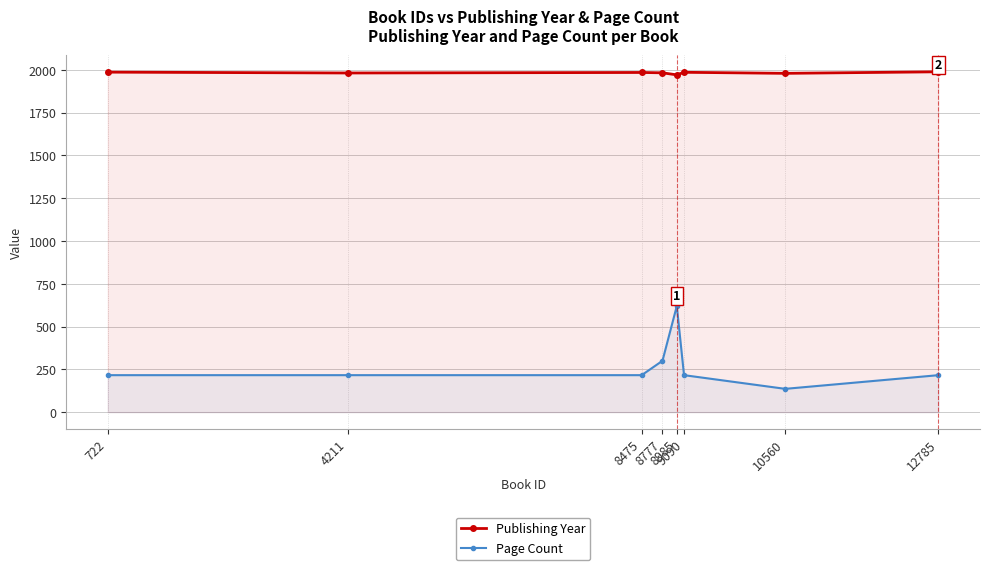

List the series in order of their overall mean, highest first.

Publishing Year, Page Count